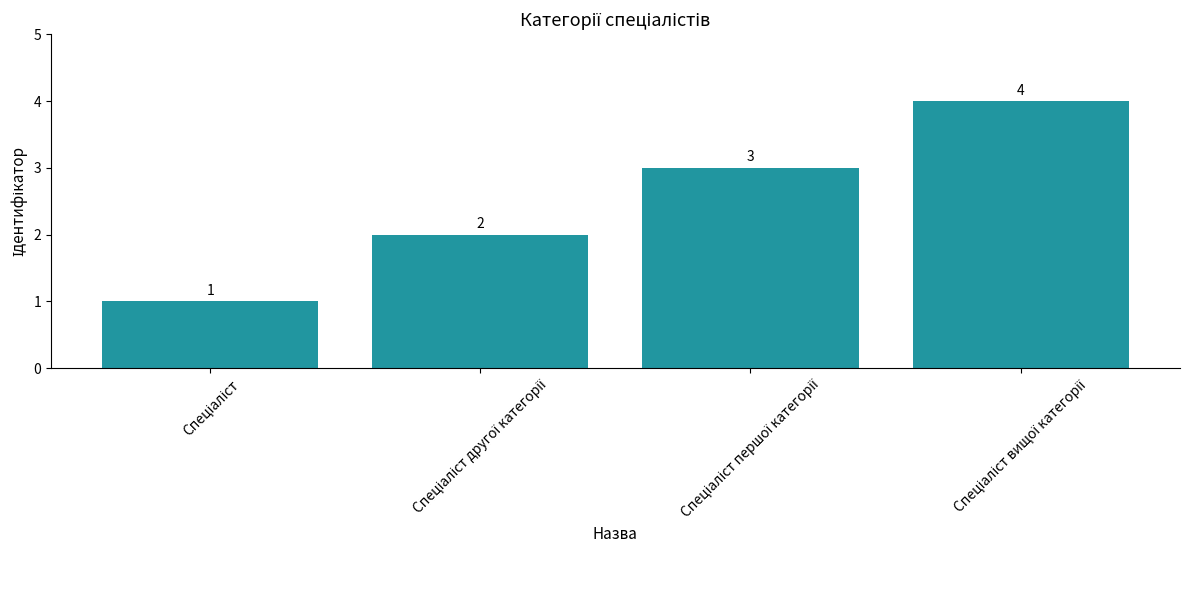

What is the sum of all values?

10